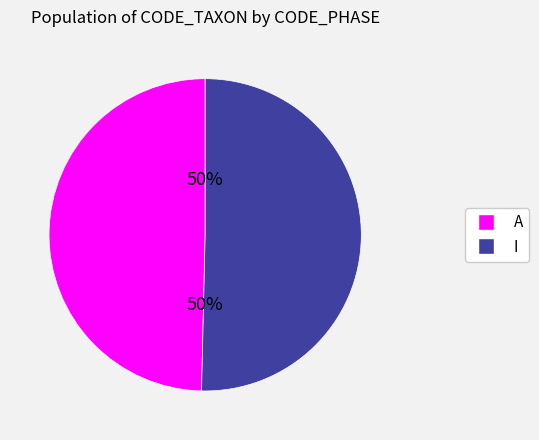

The I slice represents 50% of the pie. True or false?

True